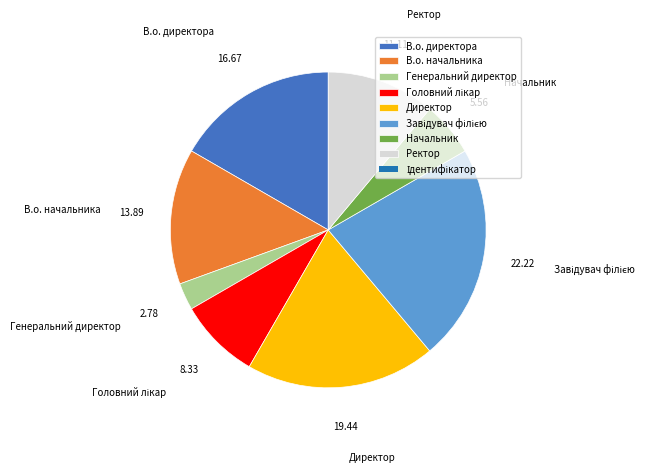

Which category has the smallest portion of the pie?

Генеральний директор